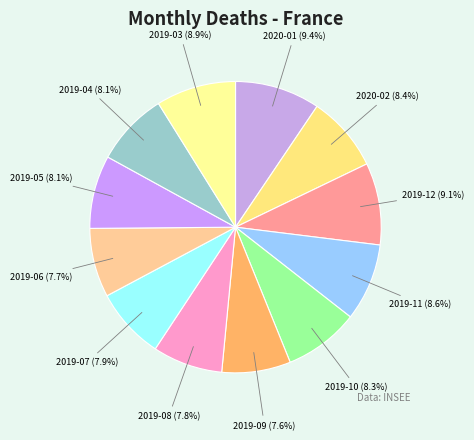

How many slices are in this pie chart?

12